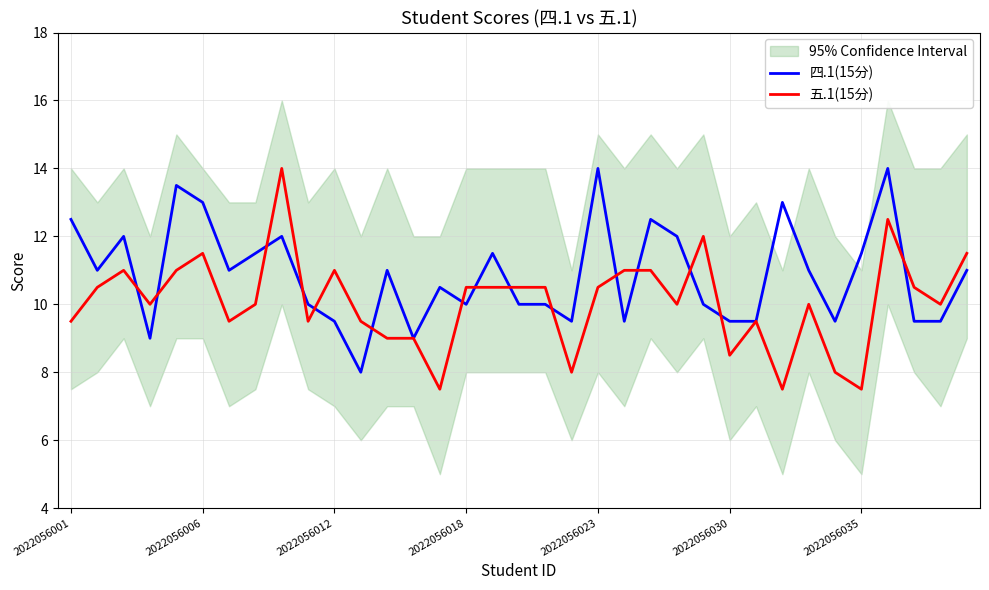

Which series has the largest total across all categories?

四.1(15分)